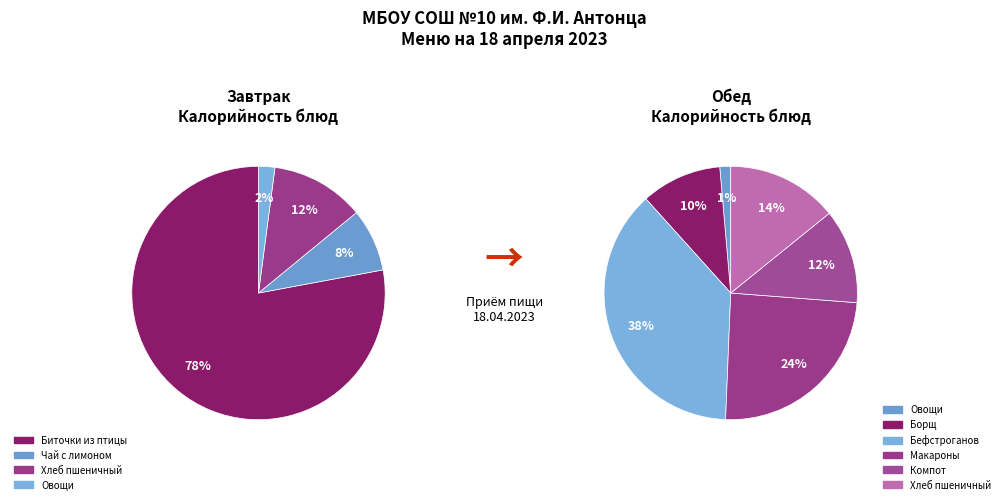

Combined, do Биточки из птицы с пшеничной кашей and Бефстроганов из отварной говядины account for over 50%?

Yes